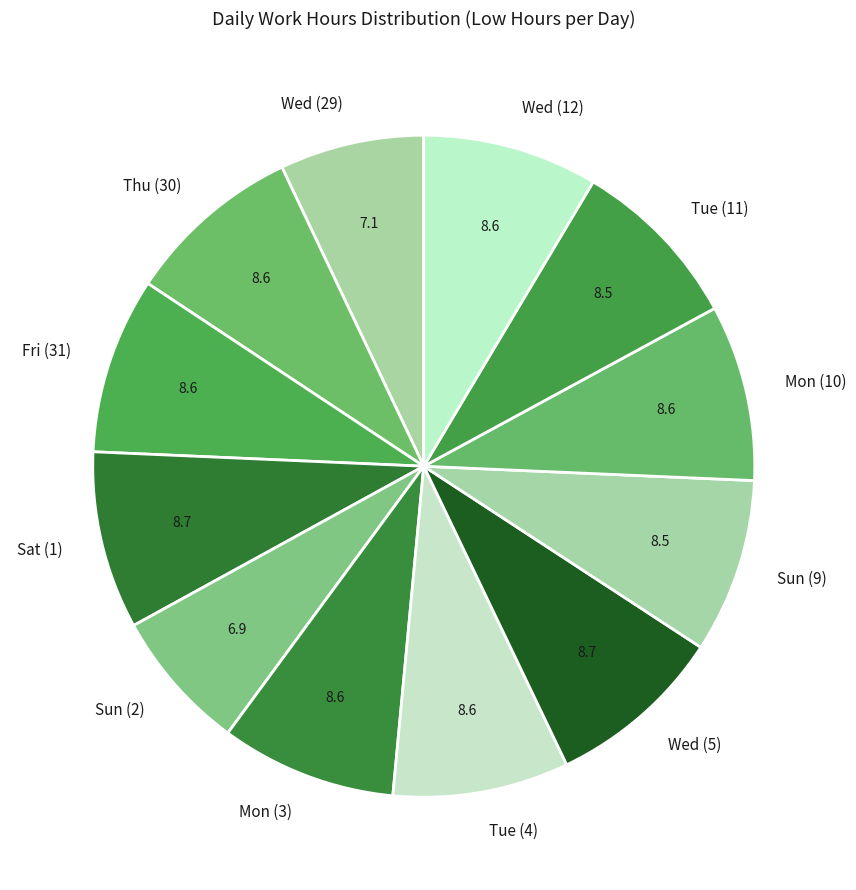

Is it true that Wed (29) is 20% of the pie?

False